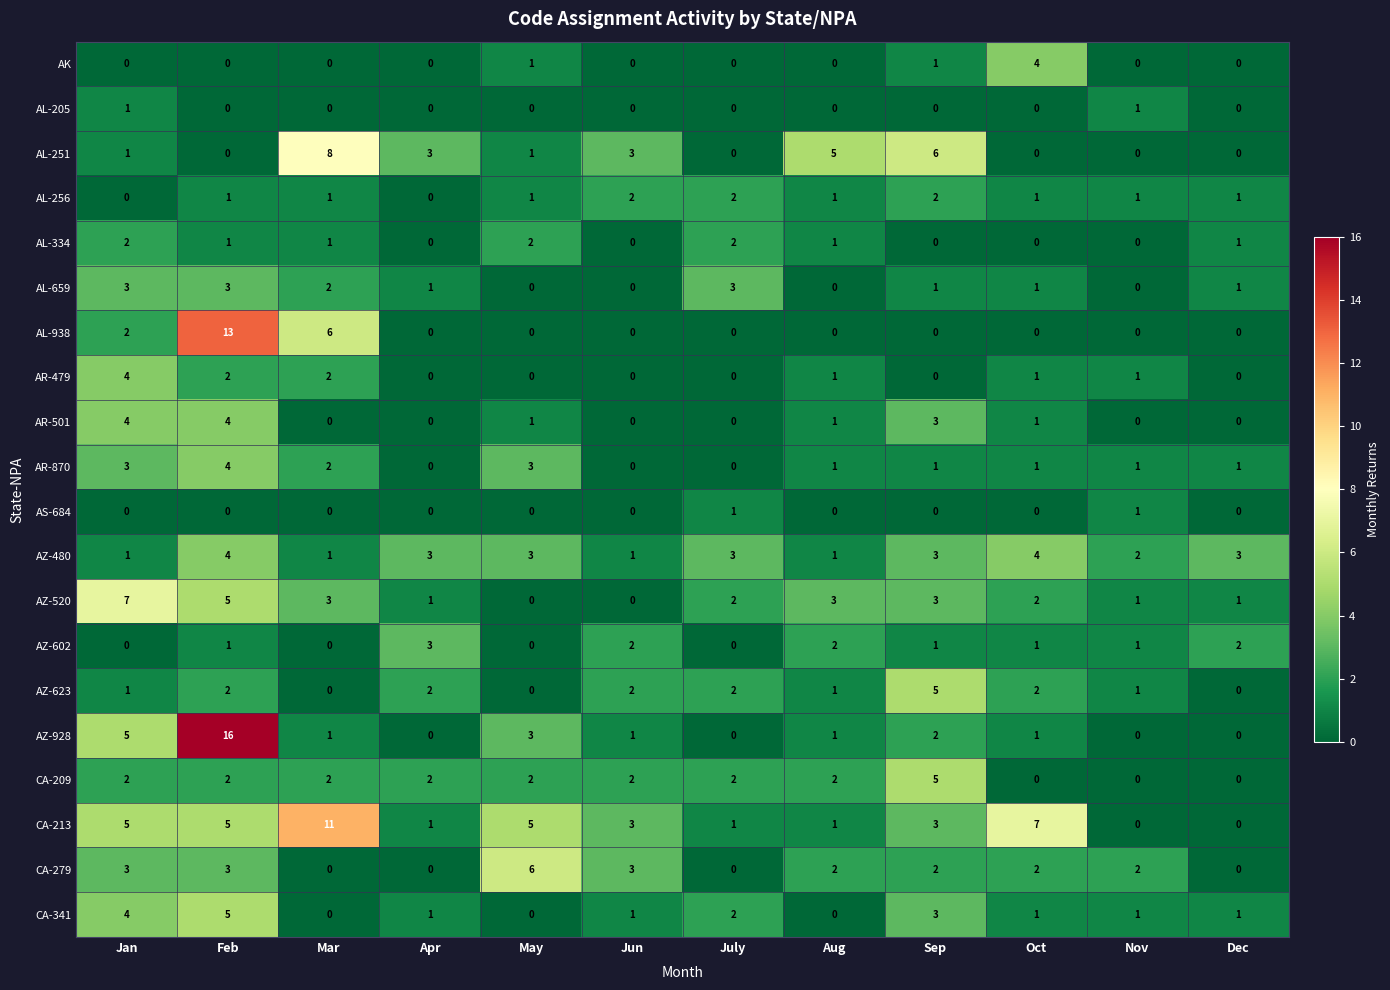

Which series changed the most between Aug and Dec?

AL-251